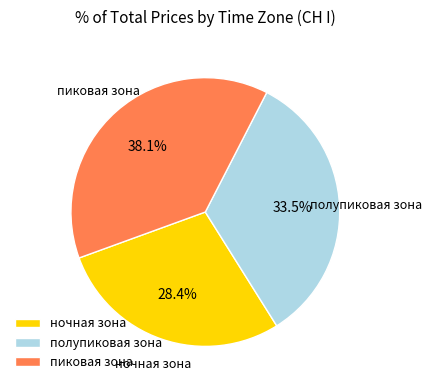

Rank the categories by value from highest to lowest.

пиковая зона, полупиковая зона, ночная зона